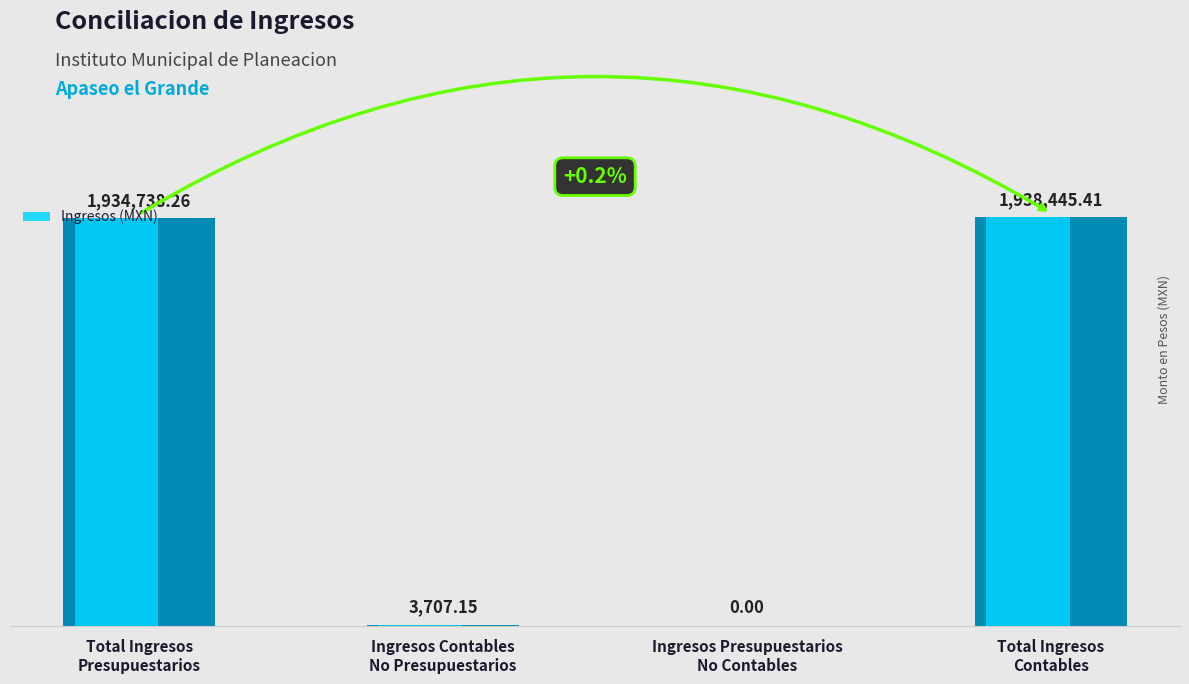

Between Total Ingresos
Contables and Ingresos Contables
No Presupuestarios, which is larger?

Total Ingresos
Contables